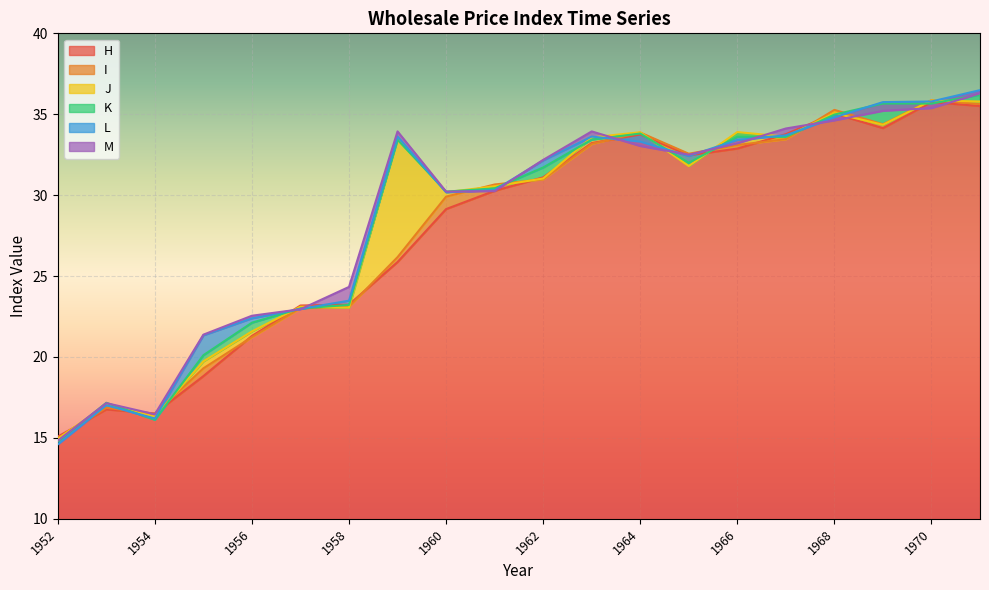

Which series has the largest total across all categories?

M